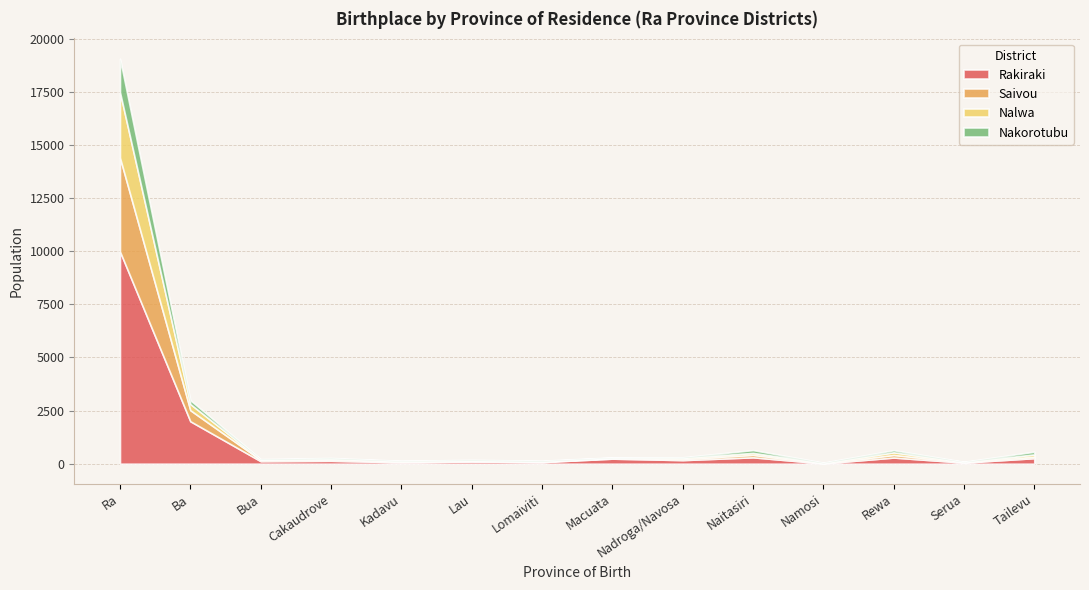

What is the sum of all Rakiraki values?

13820